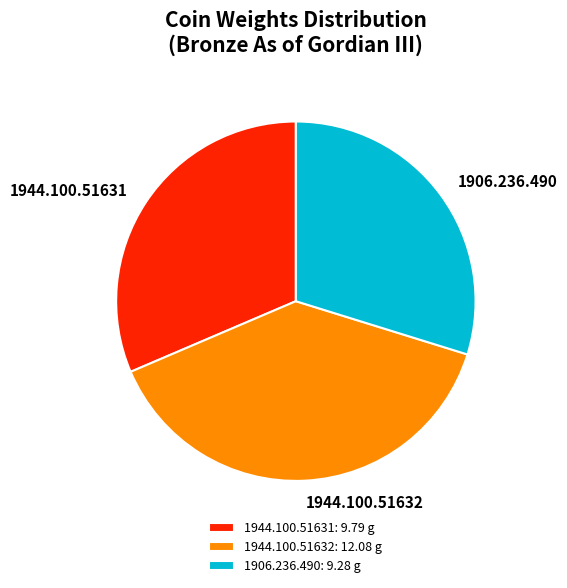

The 1944.100.51632 slice represents 27% of the pie. True or false?

False